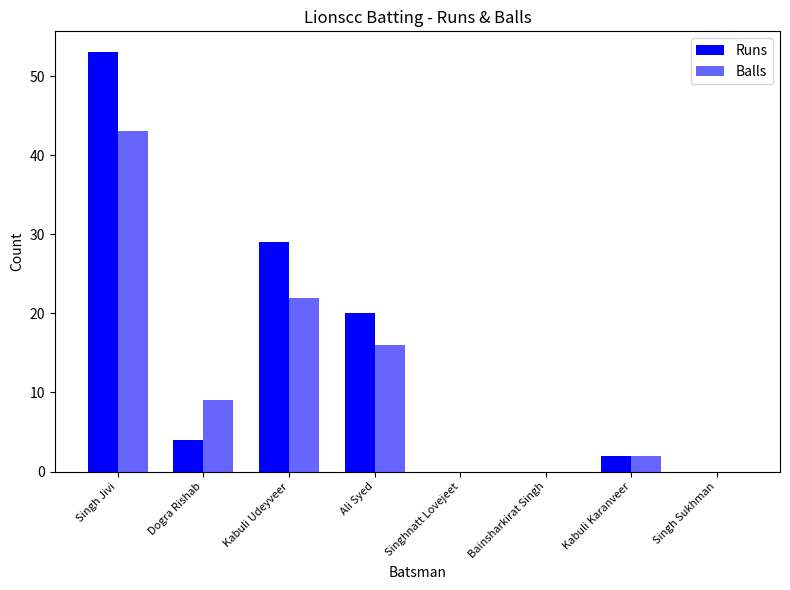

Are the bars grouped side by side (vs. stacked)?

Yes